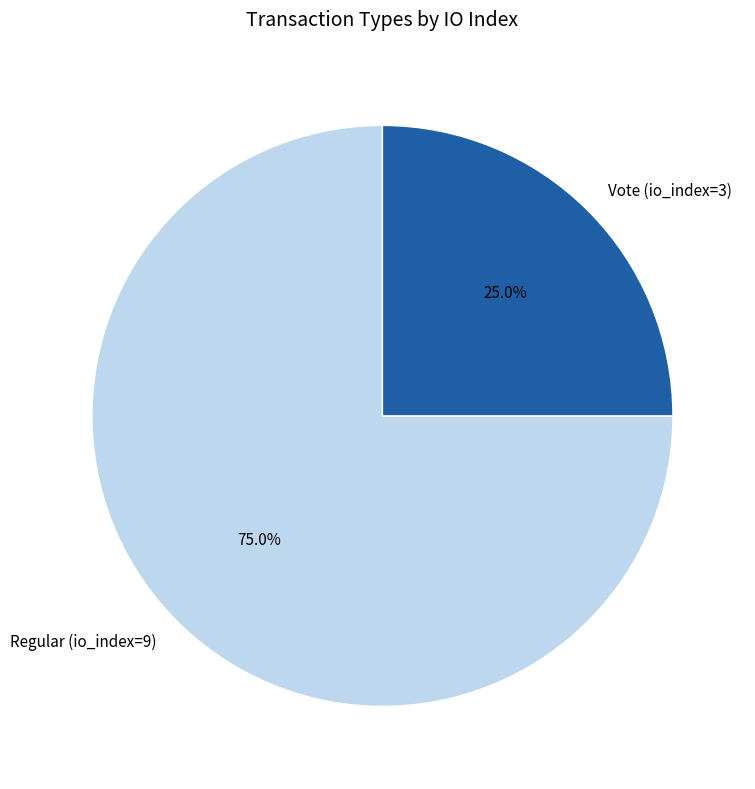

To the nearest percent, what is the difference between the largest and smallest slice percentages?

50%